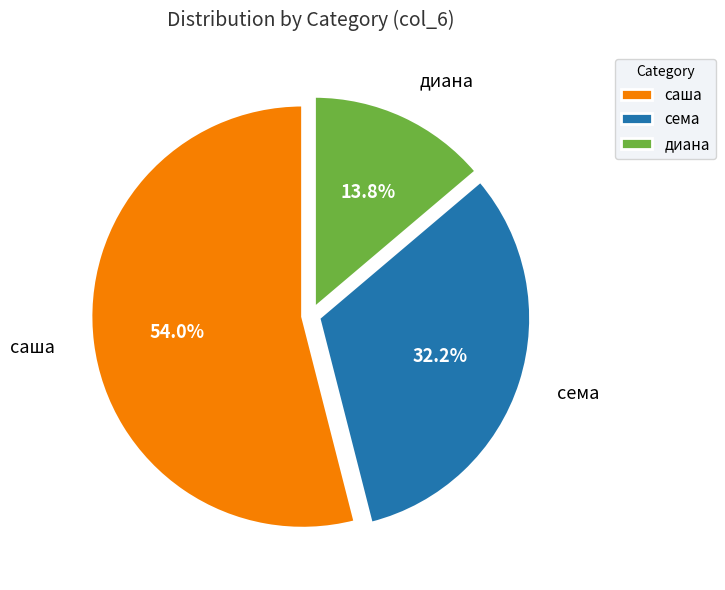

Which category has the biggest portion of the pie?

саша